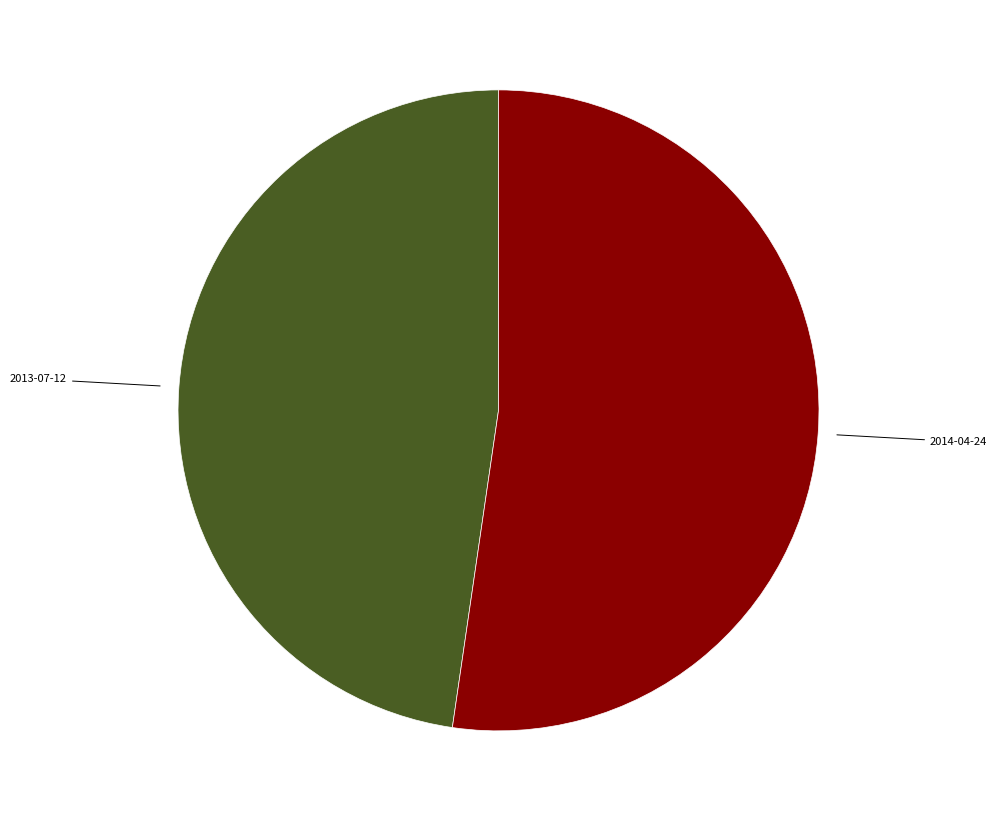

The 2013-07-12 slice represents 48% of the pie. True or false?

True